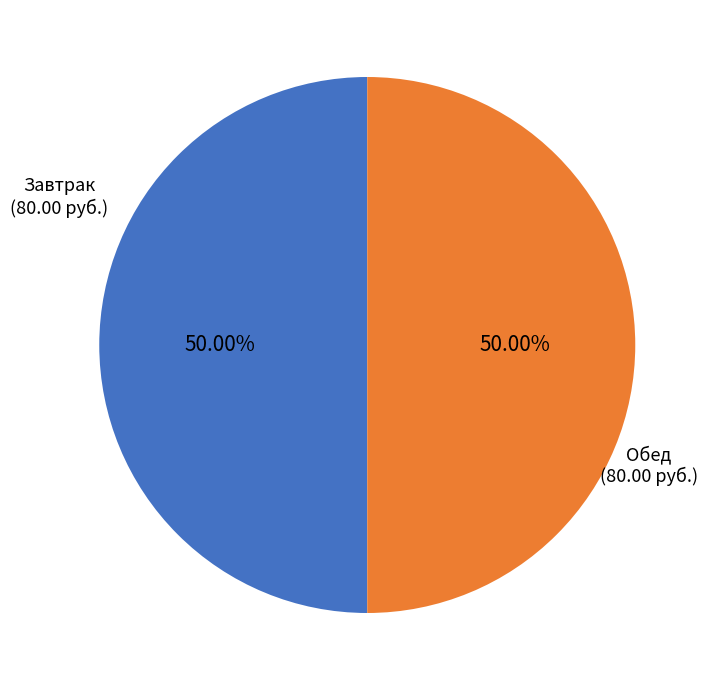

How many segments does this pie chart have?

2